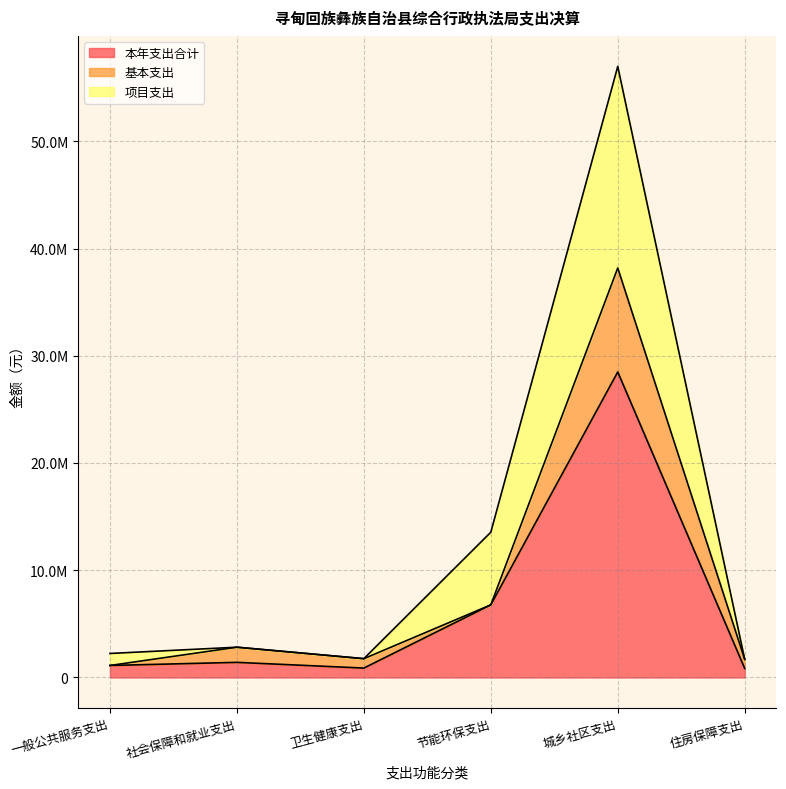

True or false: 项目支出 and 本年支出合计 cross at least once.

False